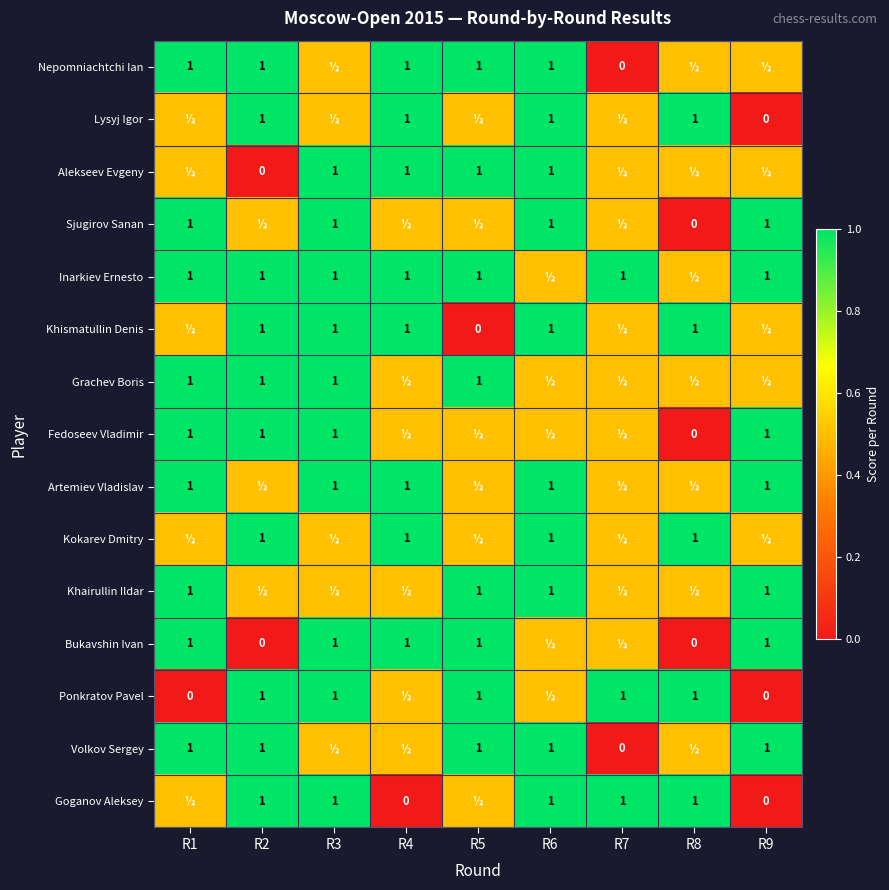

The Sjugirov Sanan series shows 1.0 at R9. True or false?

True